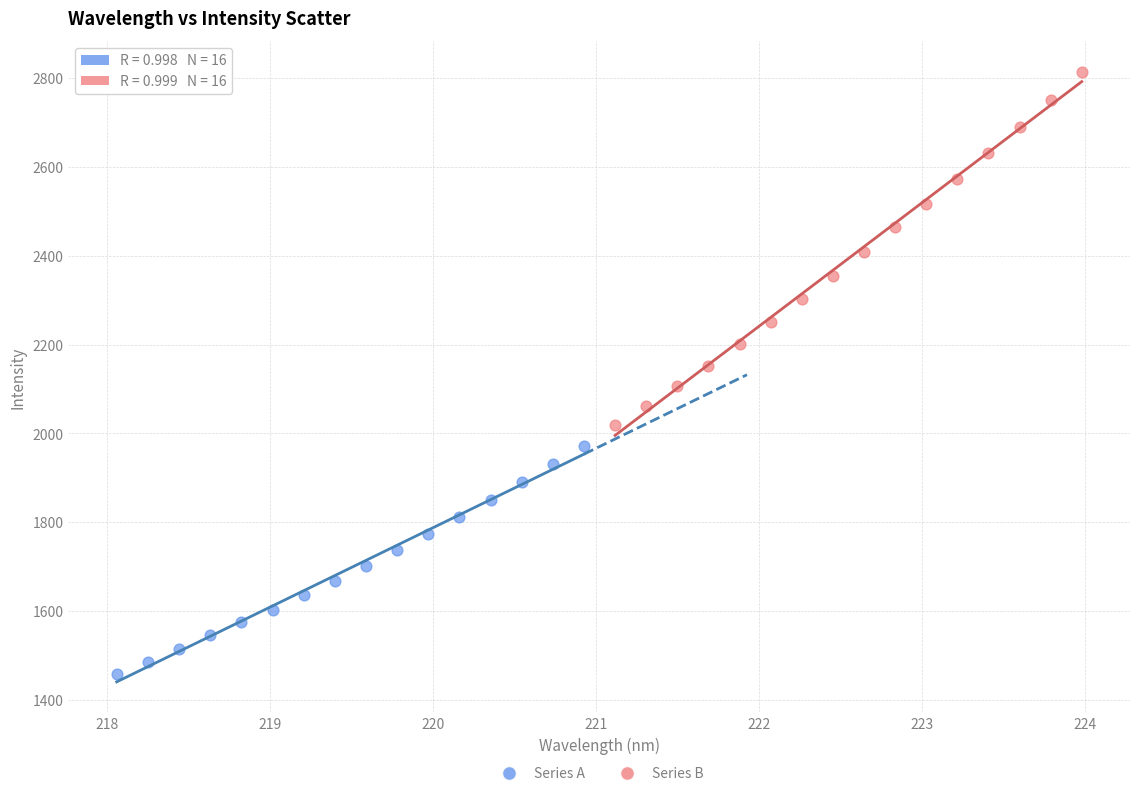

Which series has the largest Y range (max minus min)?

Series B